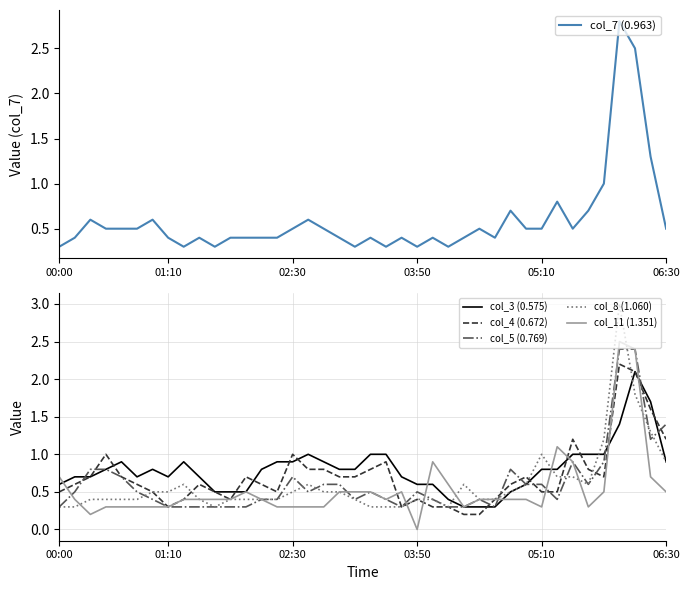

What is the highest value of the col_7 (0.963) series?

2.8